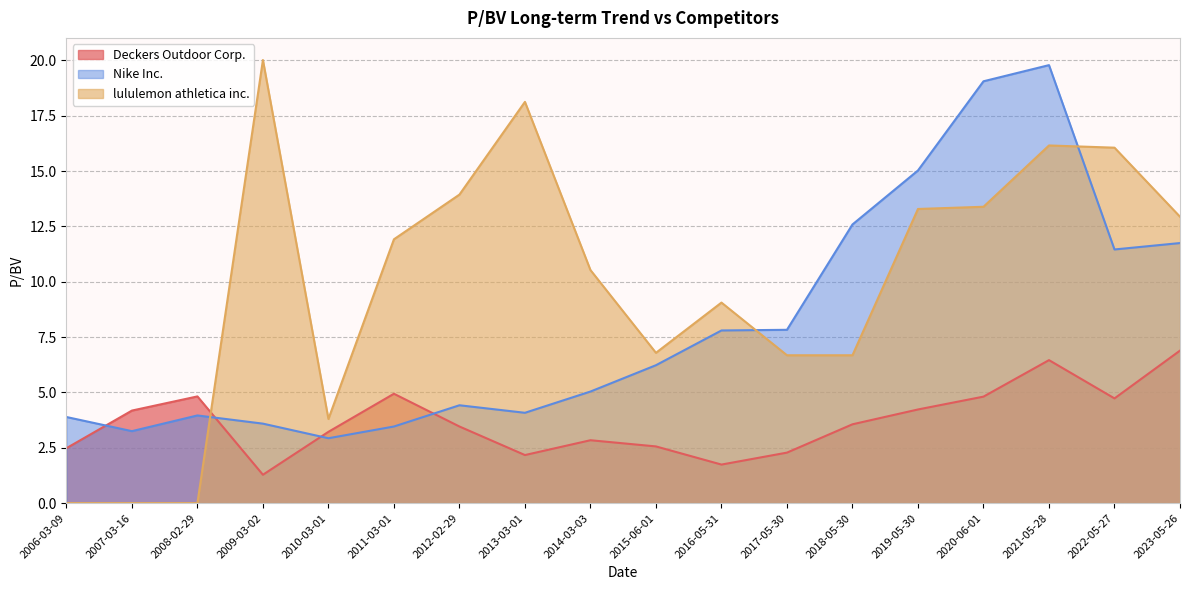

What is the greatest value displayed?

20.0